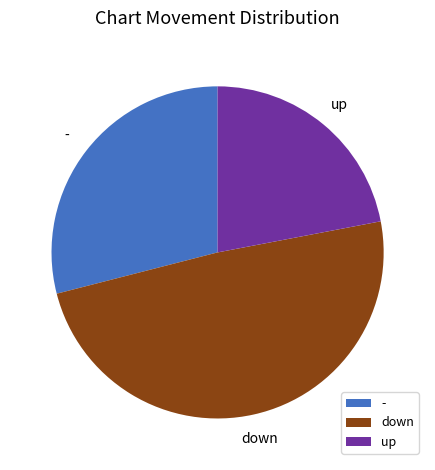

Does - represent more than half of the total?

No